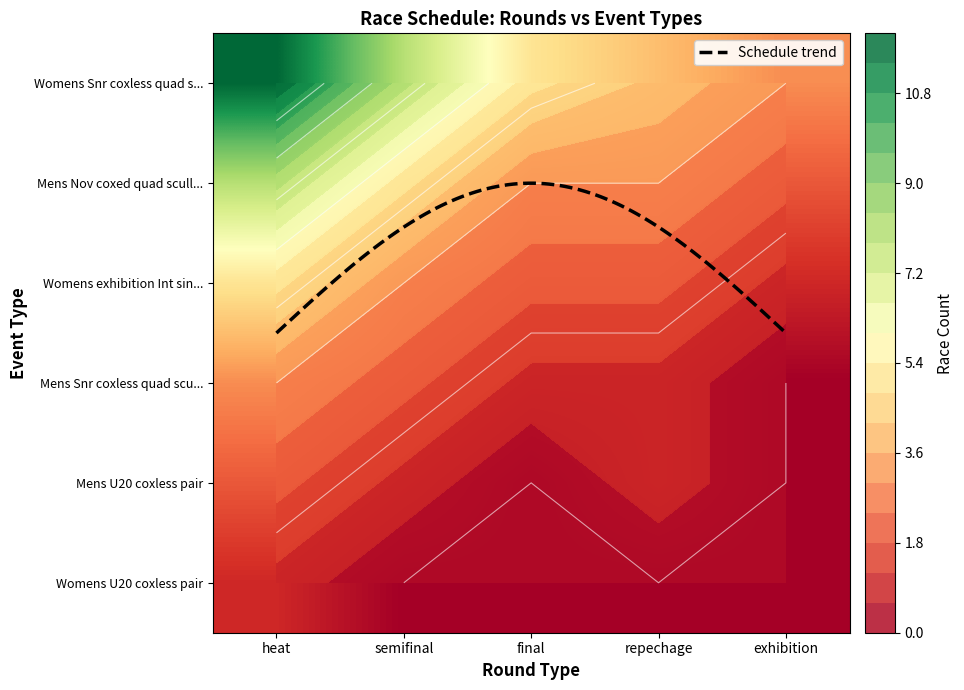

At which label does semifinal reach its minimum?

5